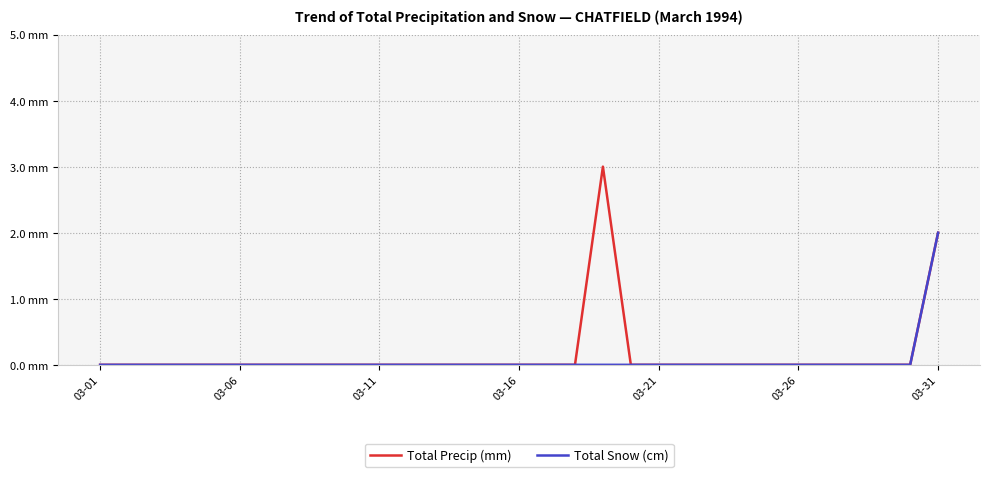

Rank the series by their maximum value, from highest to lowest.

Total Precip (mm), Total Snow (cm)